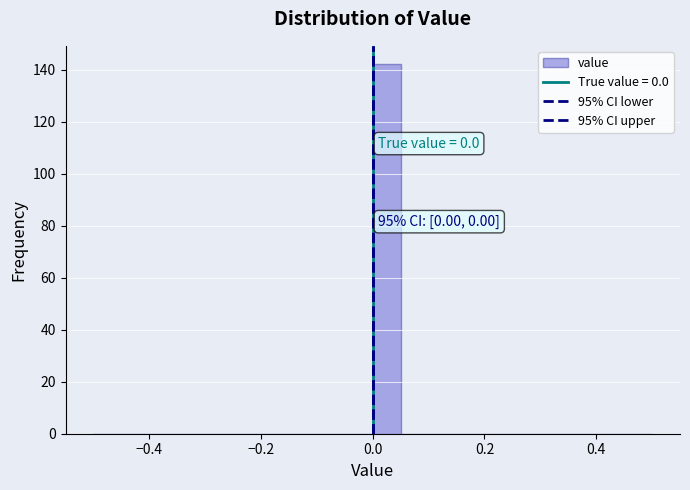

Around what value on the x-axis is the tallest bar? Give the approximate position of its centre, as read against the axis.

0.02